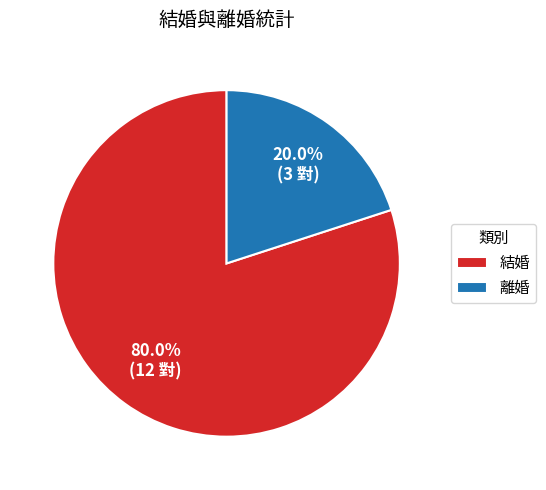

How many slices are in this pie chart?

2